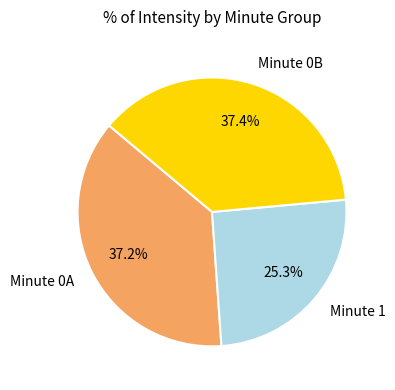

How many slices are in this pie chart?

3